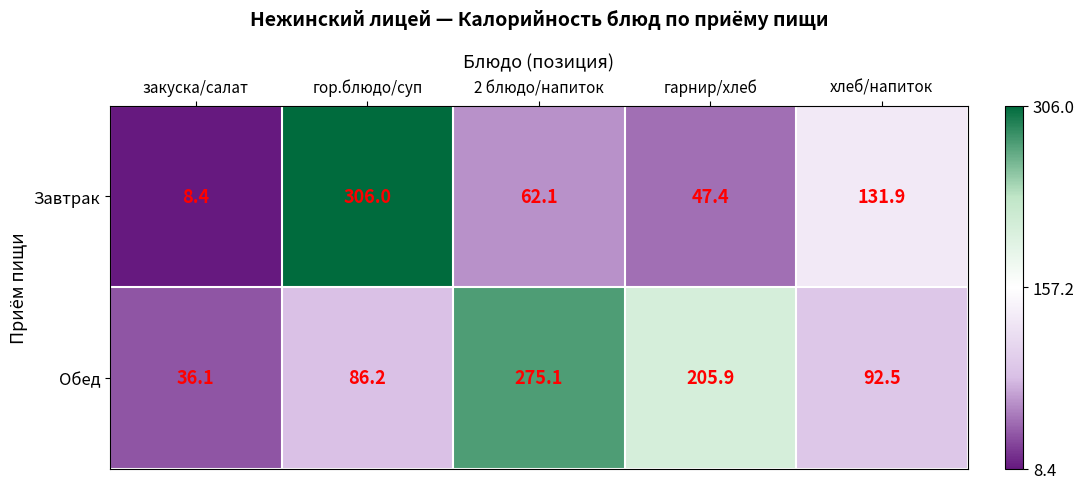

Which category has the highest value across all series?

гор.блюдо/суп